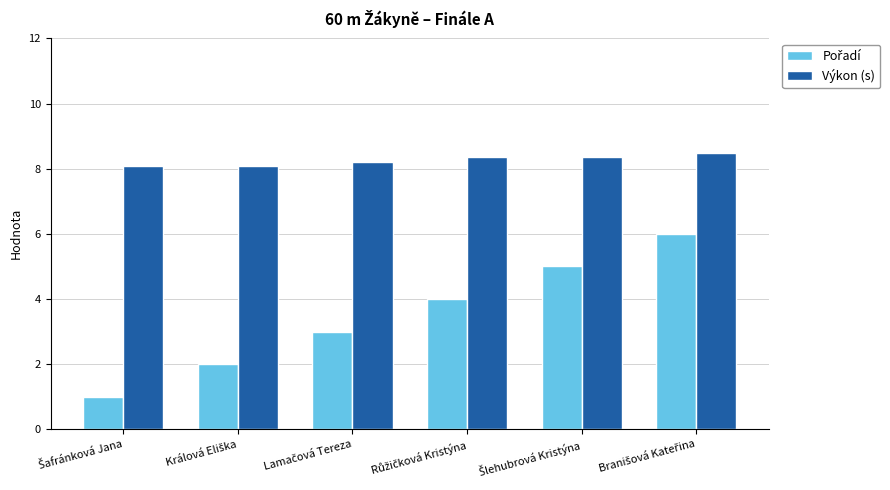

How many bars are there in total?

12